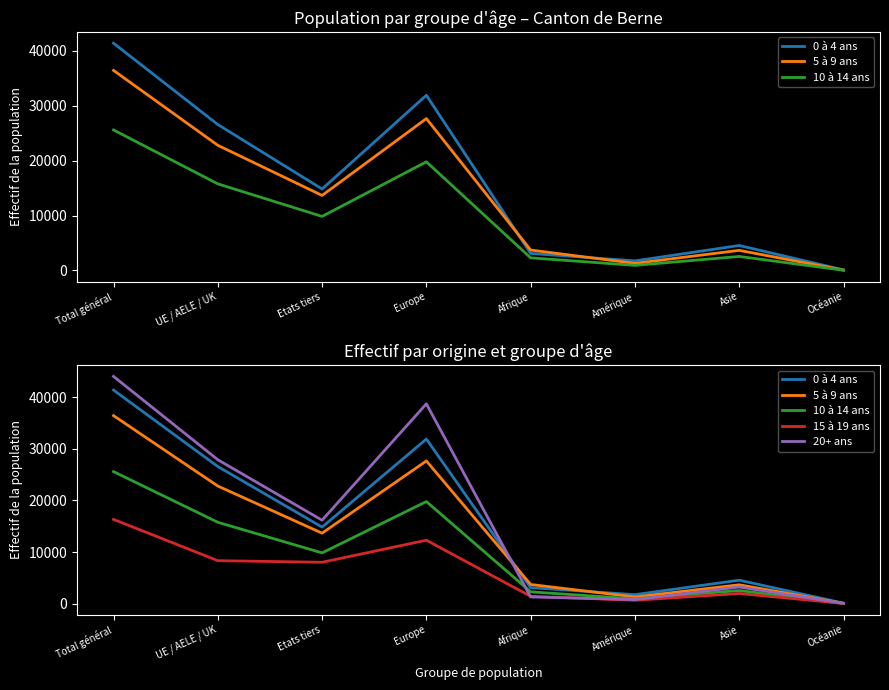

At which category is the sum across all series the highest?

Total général